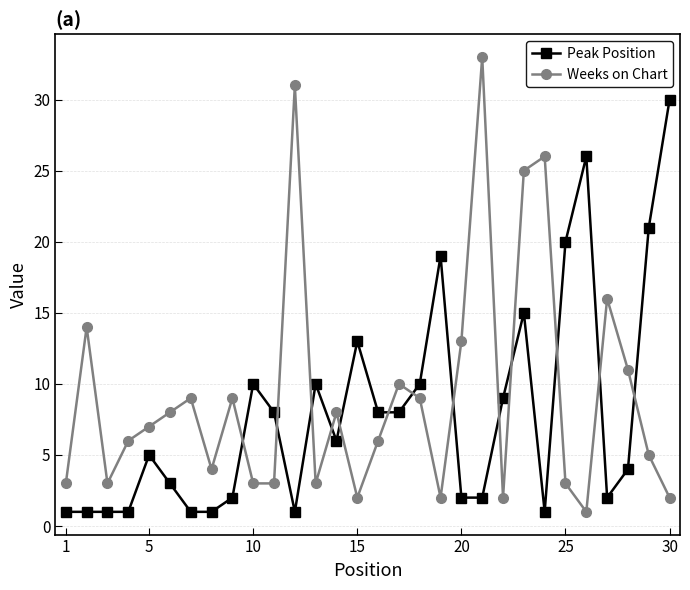

What is the highest value of the Peak Position series?

30